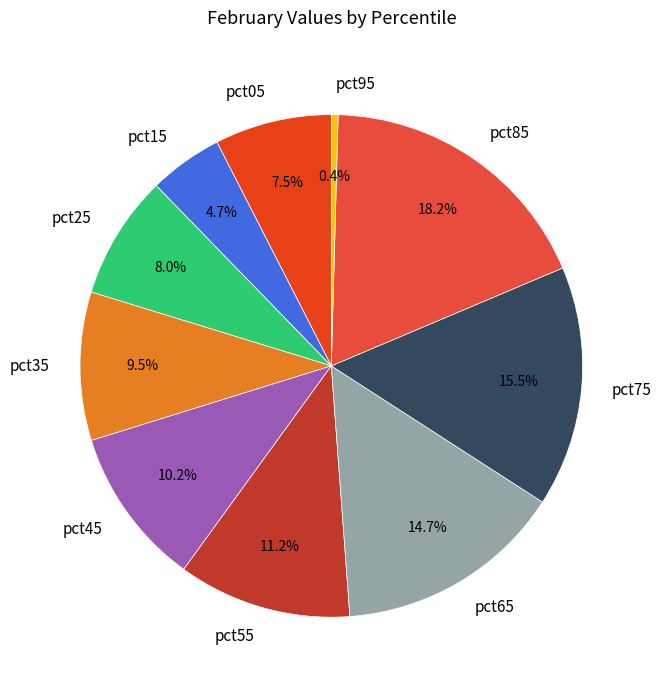

Is there a majority slice in this chart?

No